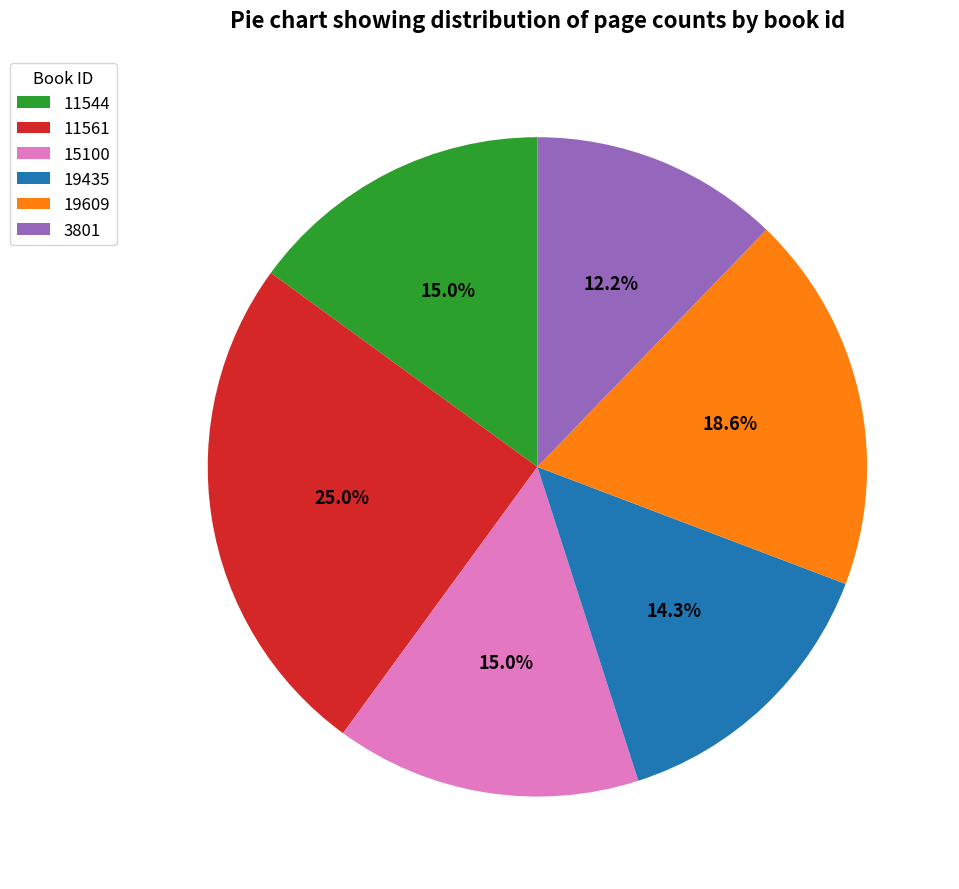

How many slices are in this pie chart?

6